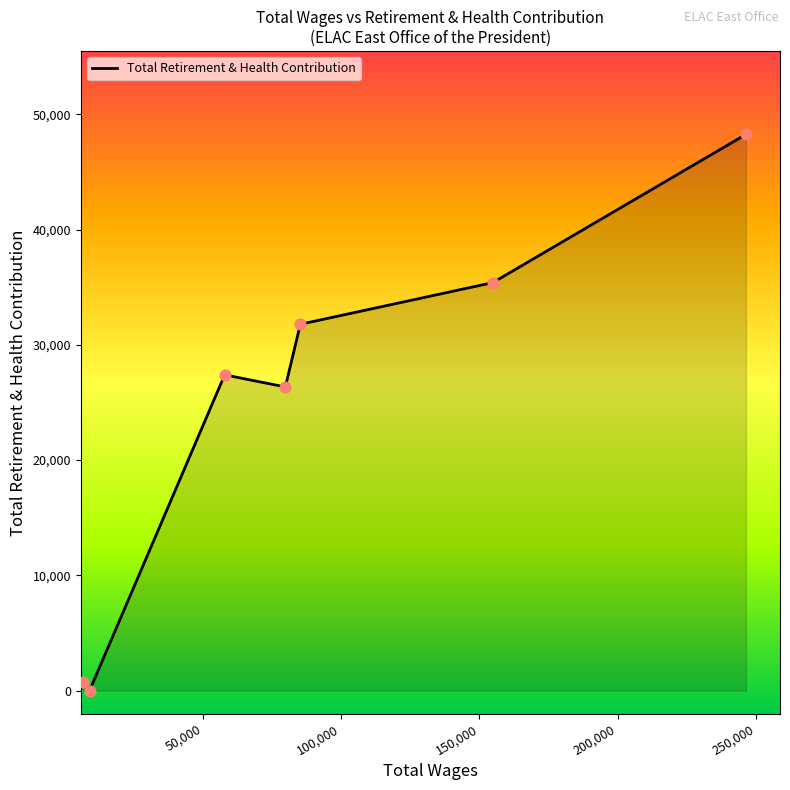

What is the greatest value displayed?

48254